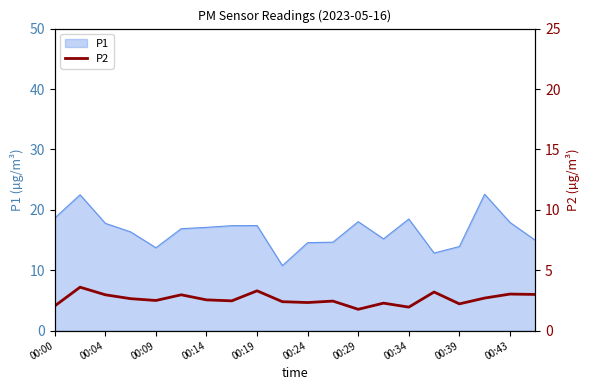

What is the maximum value for P1?

22.6